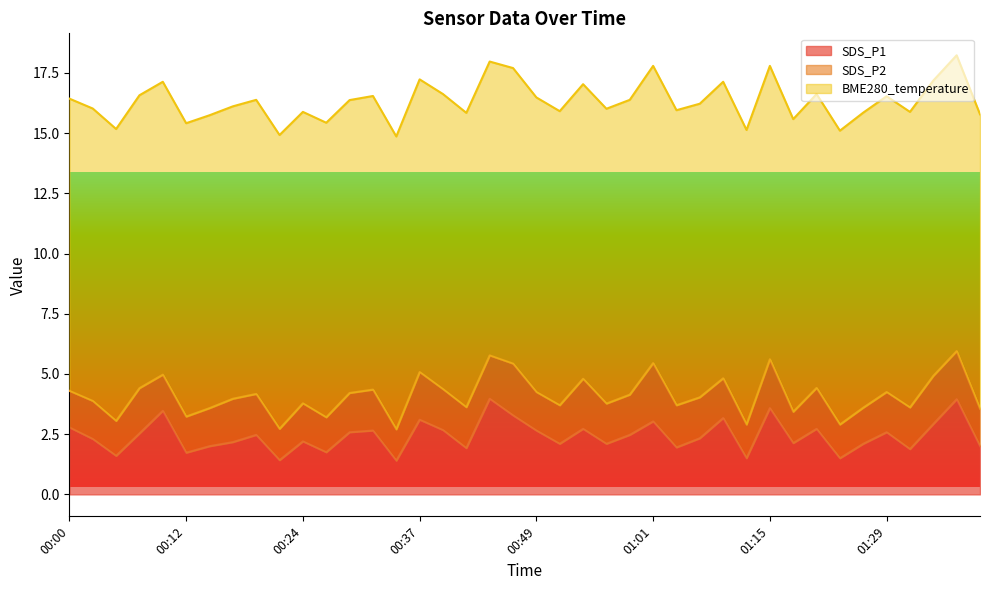

Which has a higher value, 00:22 or 00:56?

00:56